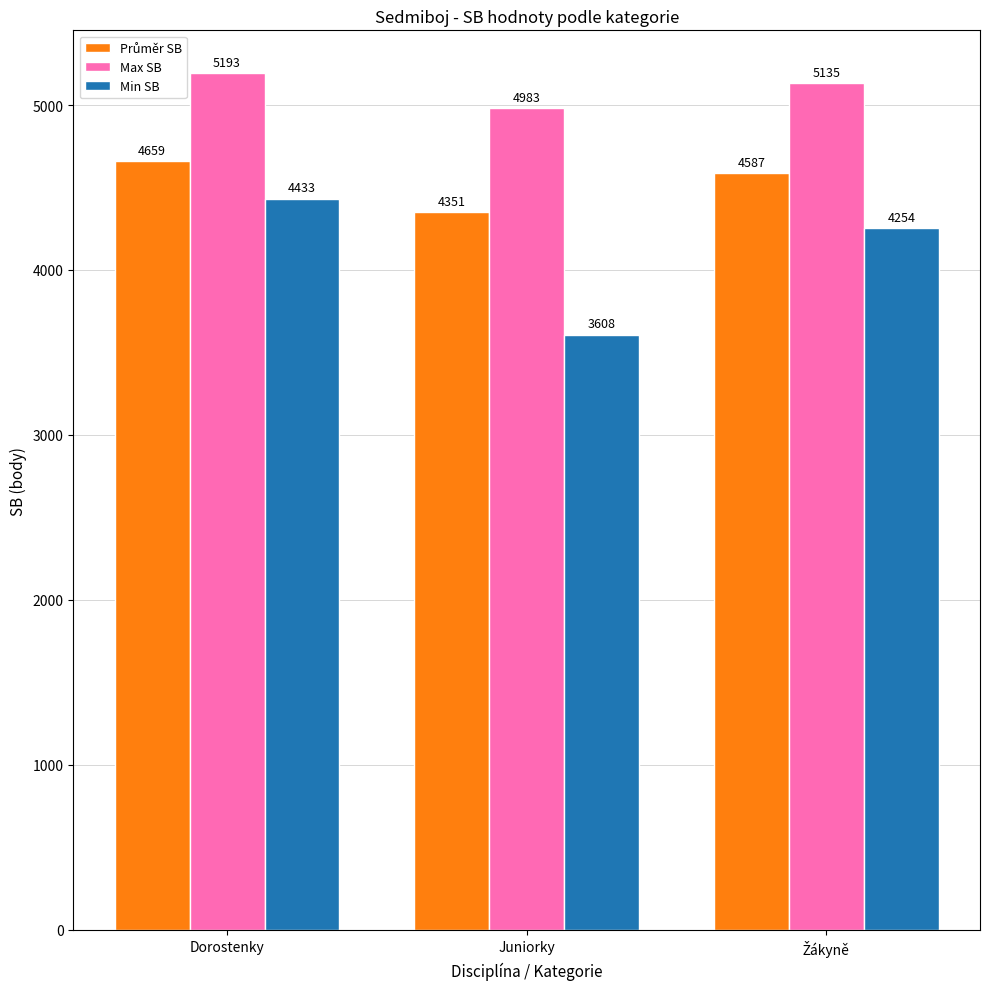

At which category does the chart reach its peak across all series?

Dorostenky